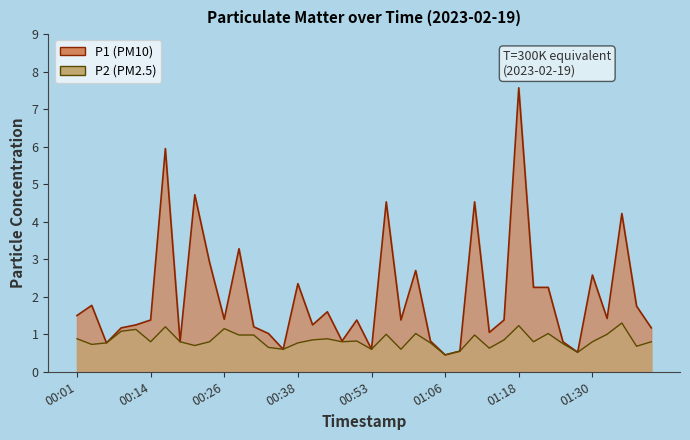

Which series has the largest total across all categories?

P1